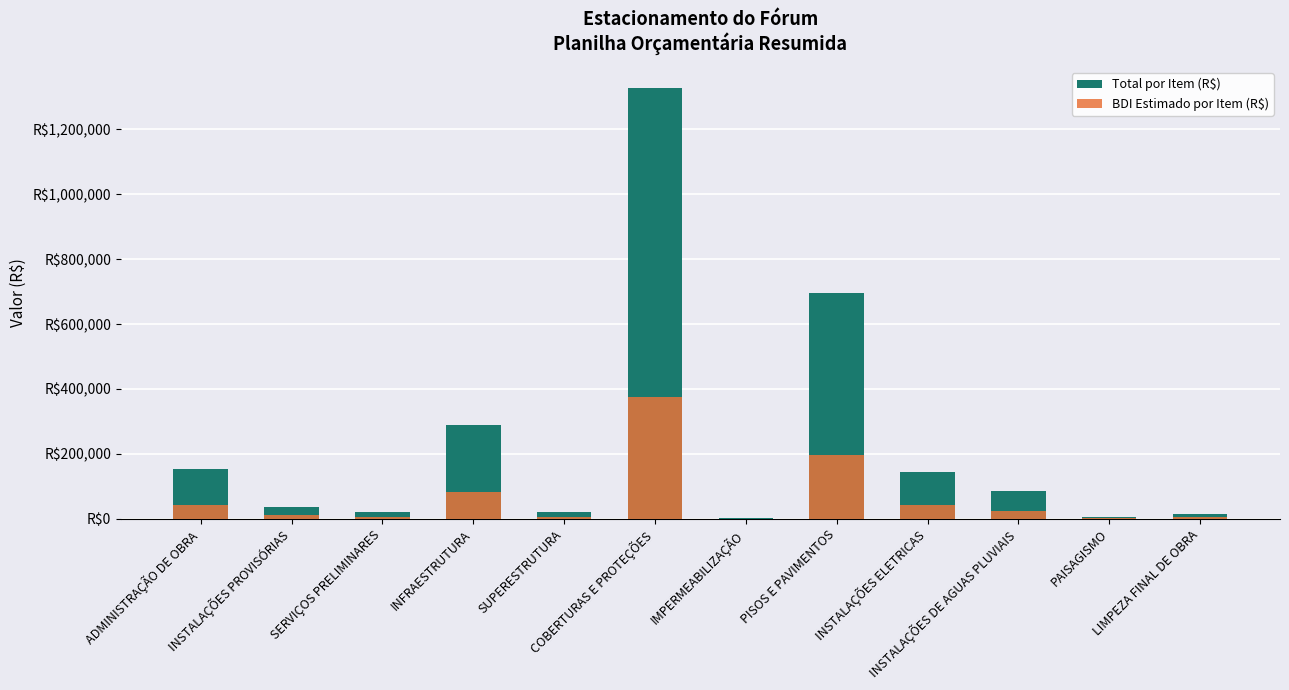

What value does the BDI Estimado por Item (R$) series have at ADMINISTRAÇÃO DE OBRA?

43696.0